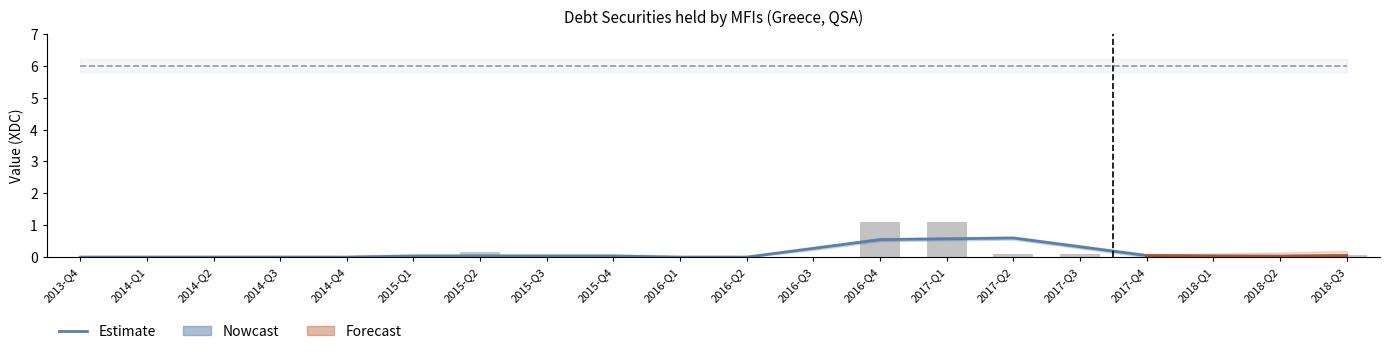

How many bars are there in total?

20